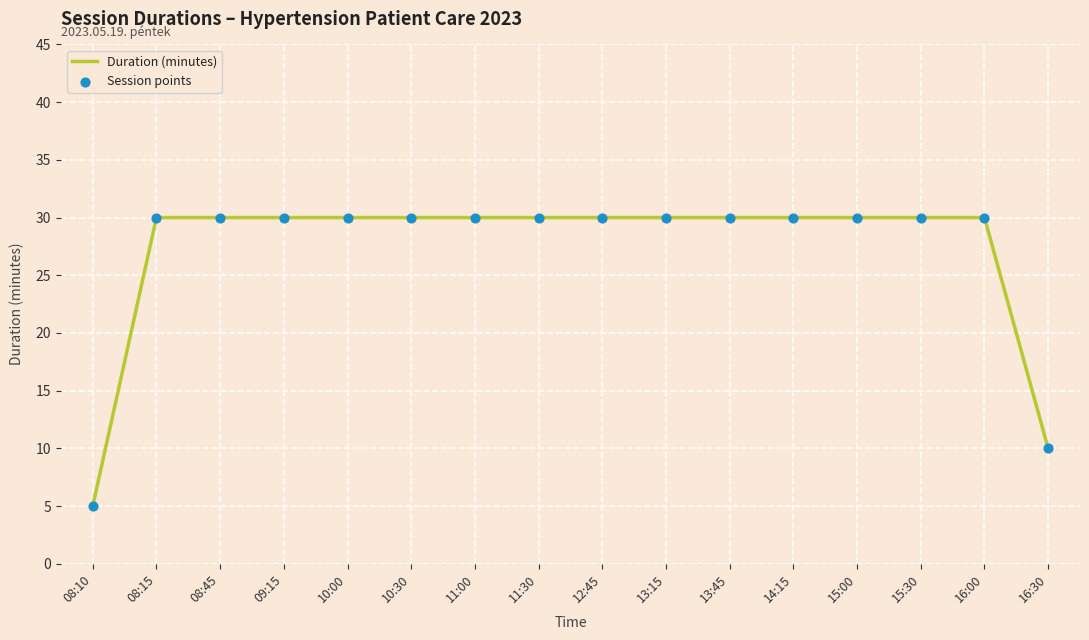

What is the difference between the maximum and minimum values?

25